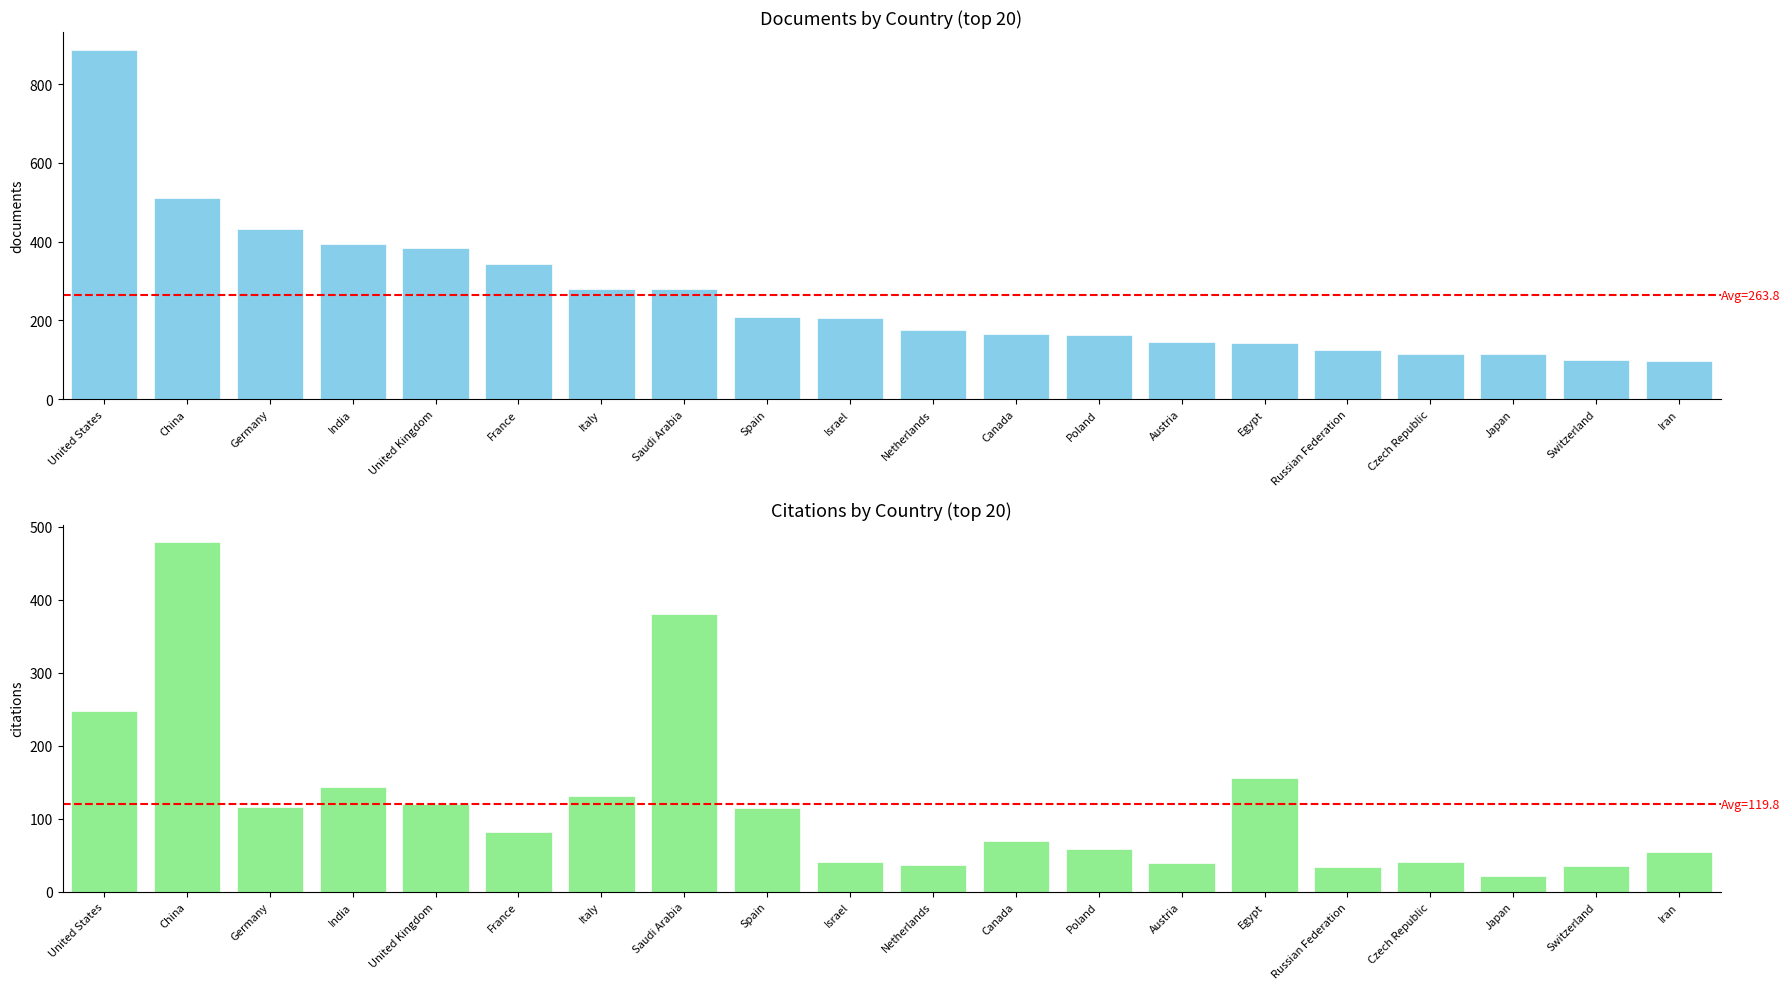

Reading left to right, transcribe all the data shown in this chart.

Documents: 888	510	433	395	385	343	281	280	208	206	175	166	163	146	143	126	115	114	100	98
Citations: 247	479	116	143	120	82	131	380	115	40	36	69	59	39	156	34	40	22	35	54